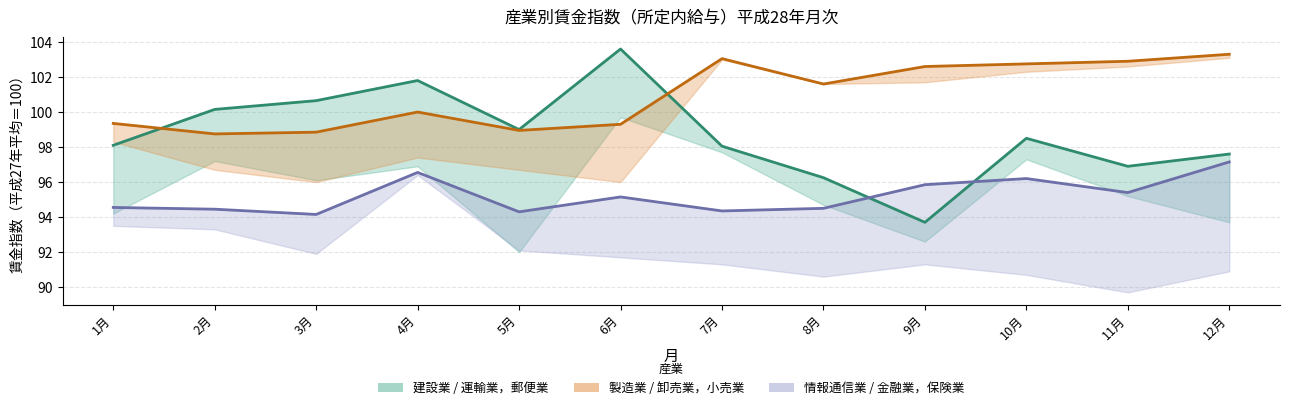

How many data points does each series have?

12